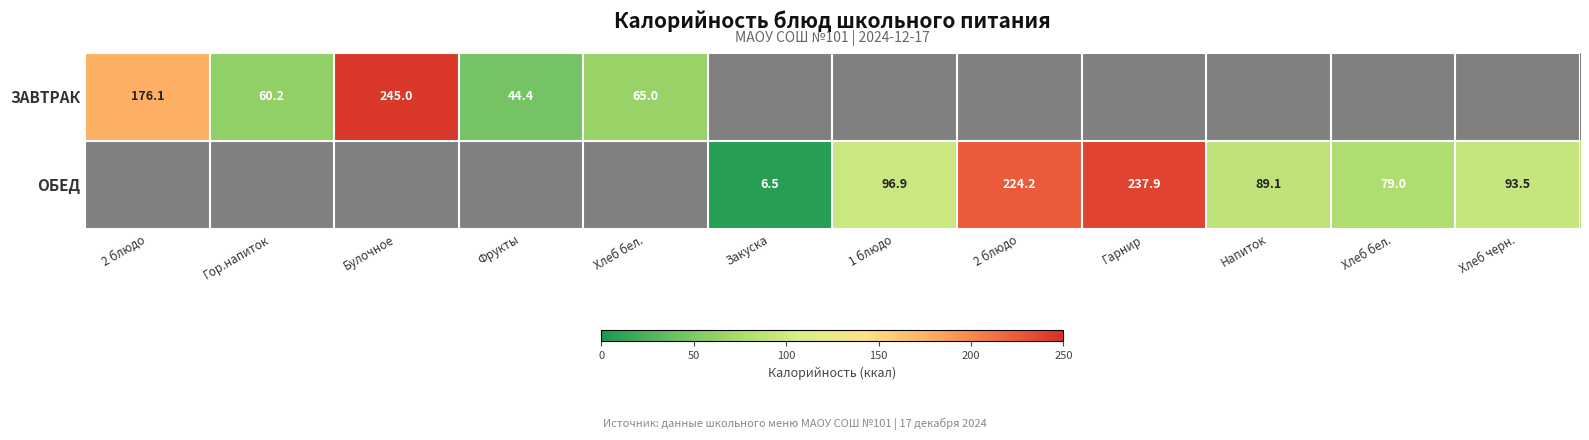

What is the difference between the maximum and minimum values in the ЗАВТРАК series?

200.6